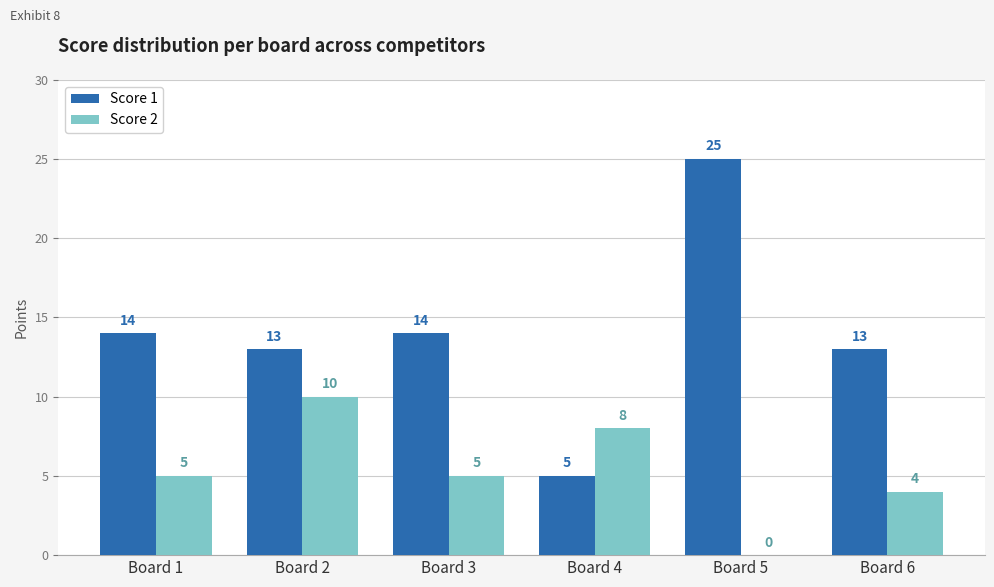

What is the sum of all Score 1 values?

84